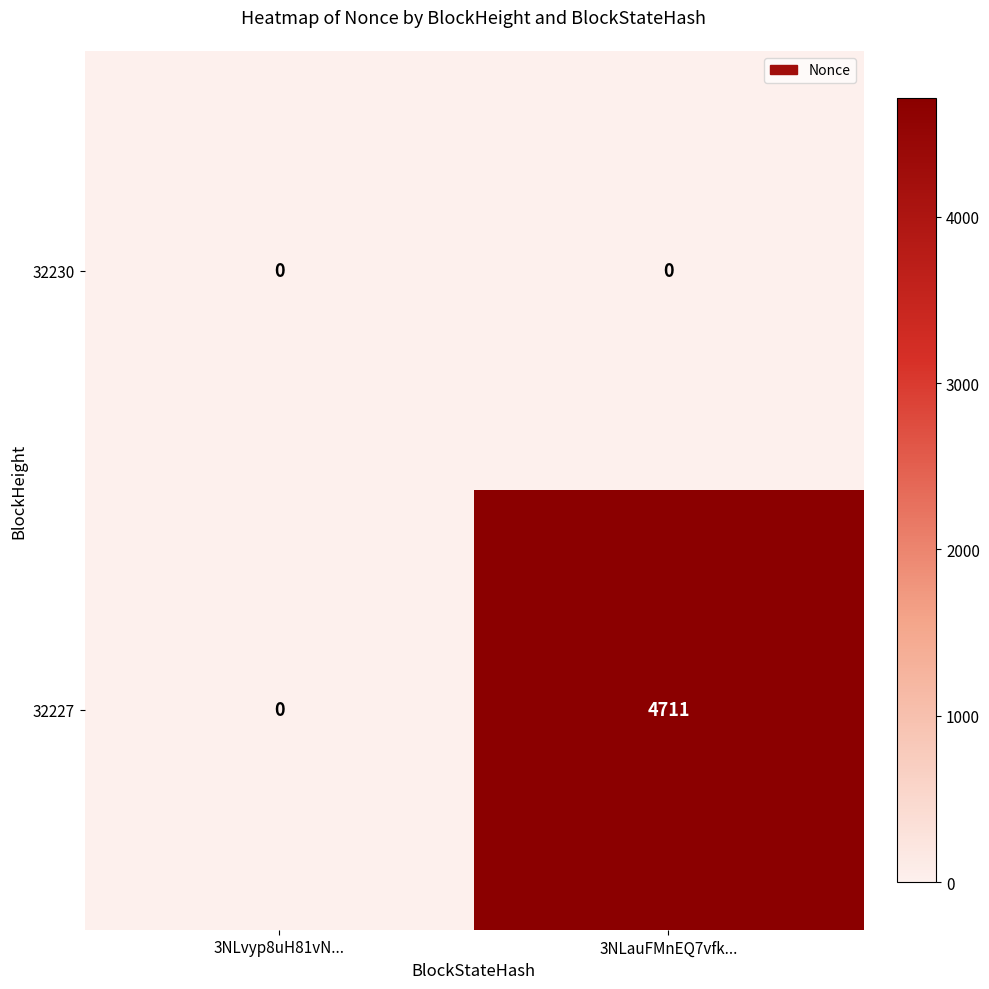

Rank the series by their maximum value, from lowest to highest.

32230, 32227